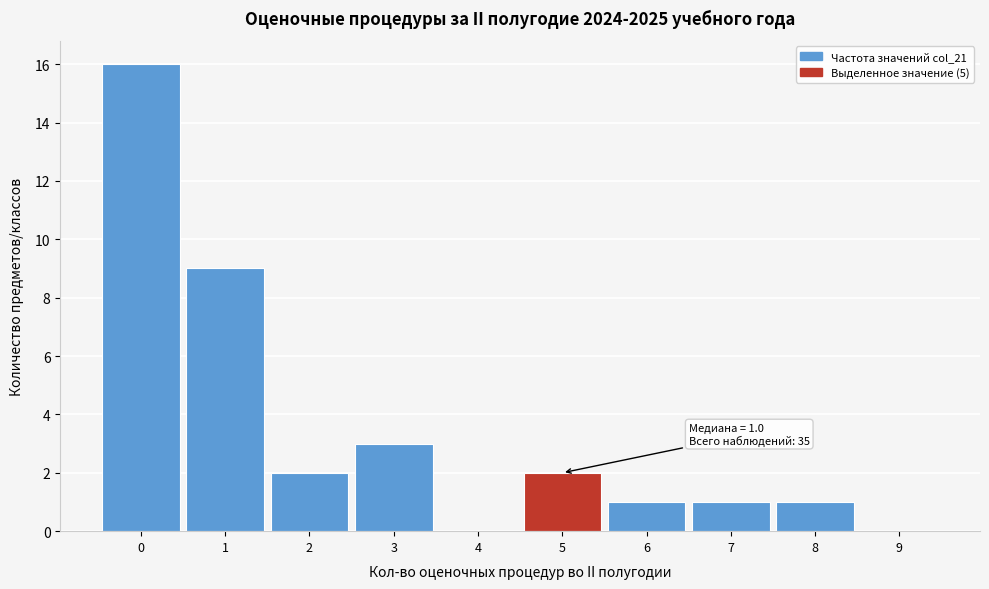

Which range on the x-axis has the tallest bar?

-0.5 to 0.5